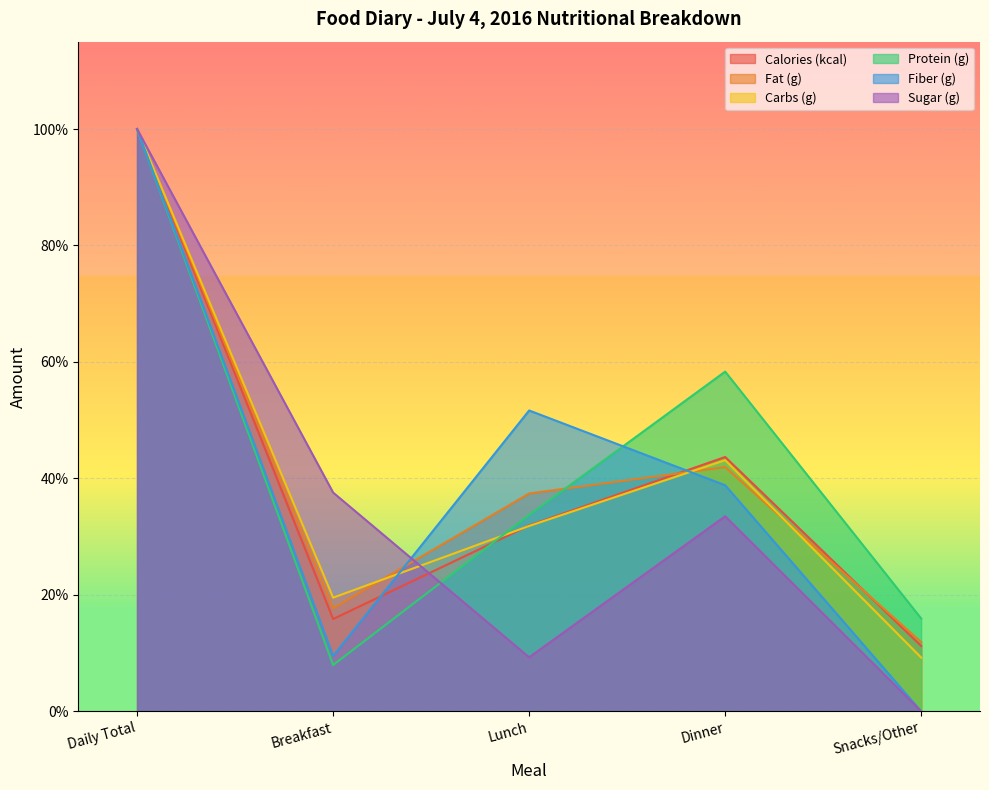

List the labels in order of Fiber (g) value, smallest first.

Snacks/Other, Breakfast, Dinner, Lunch, Daily Total